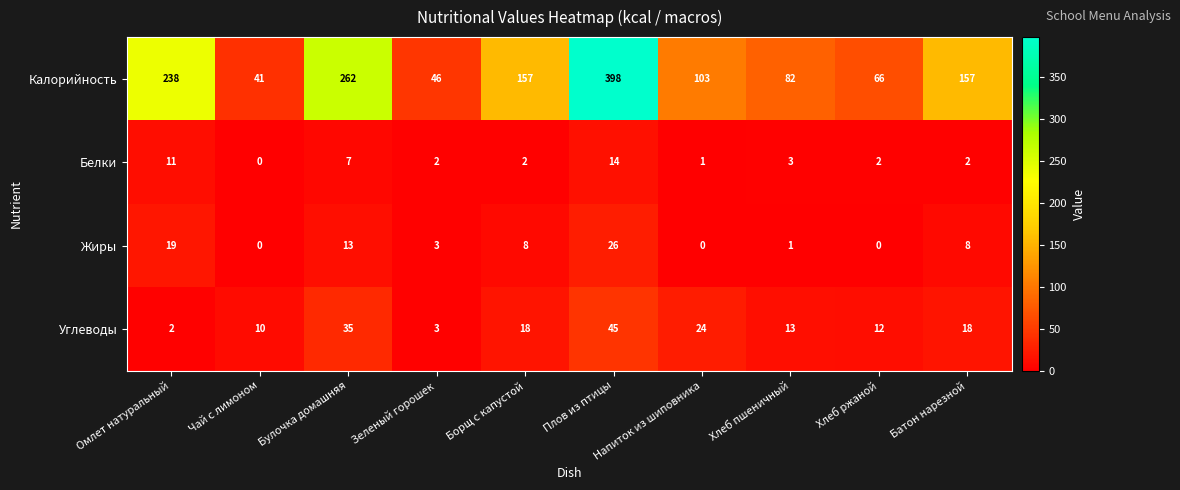

What is the sum of all Жиры values?

78